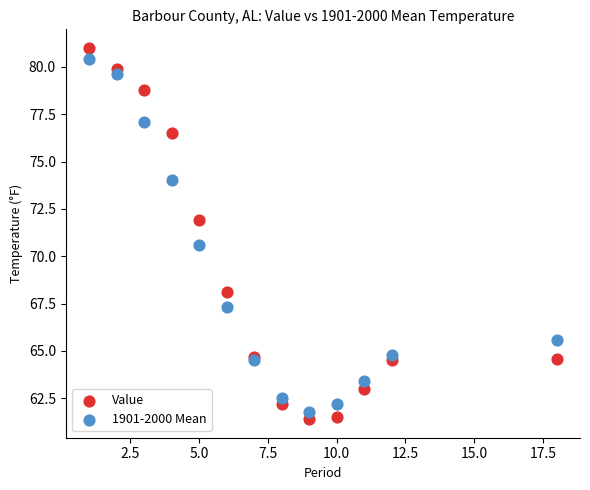

What are all the series names shown in the legend?

Value, 1901-2000 Mean